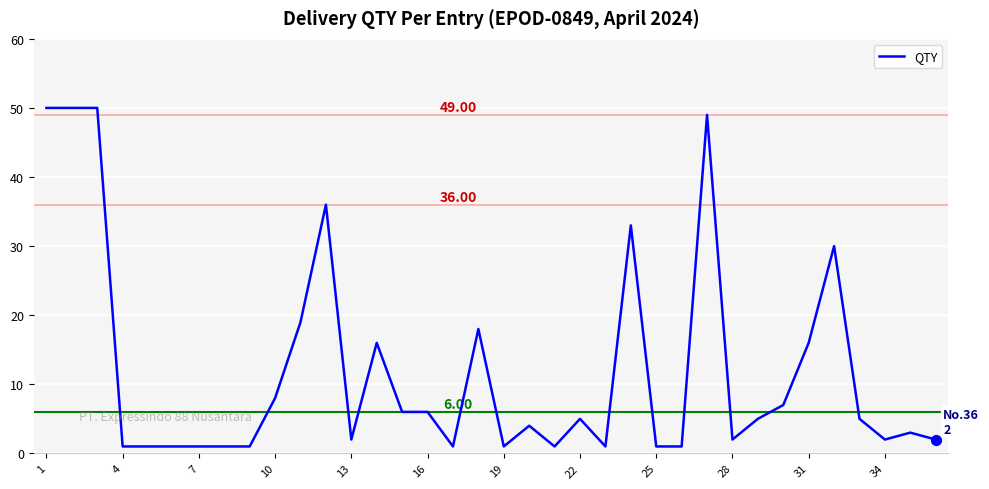

What is the difference between the maximum and minimum values?

49